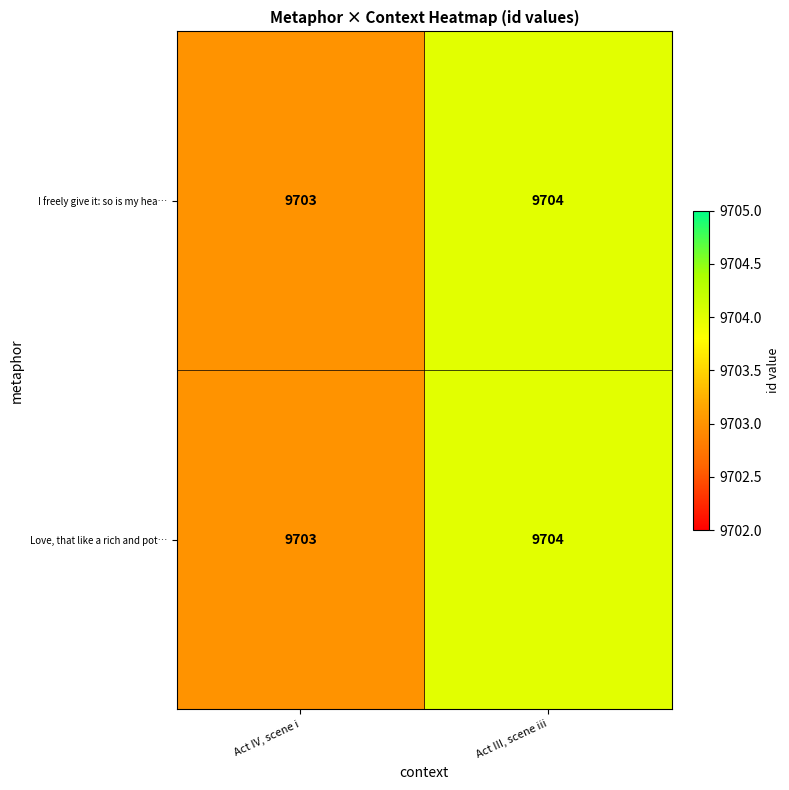

What is the average value of the Love, that like a rich and pot… series?

9704